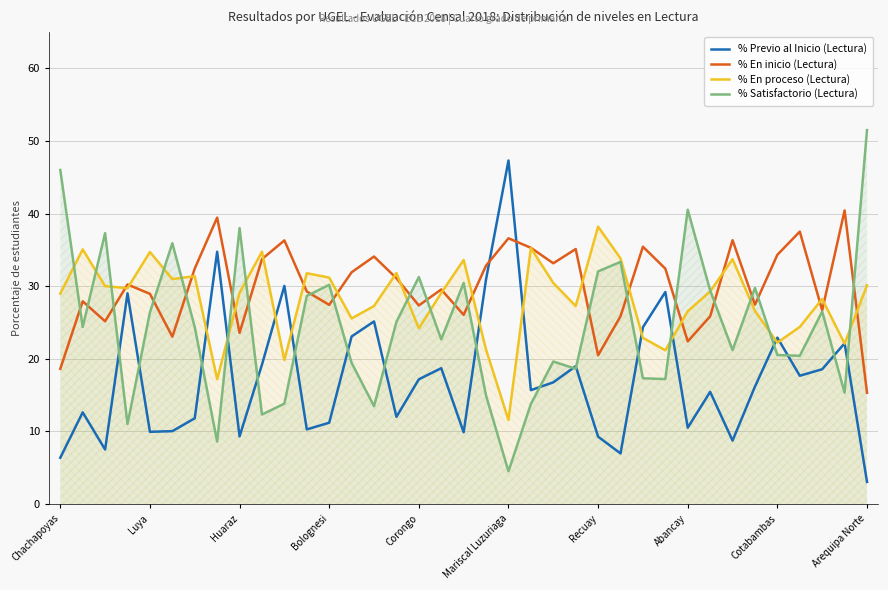

What is the difference between the highest and lowest values at Corongo?

14.1